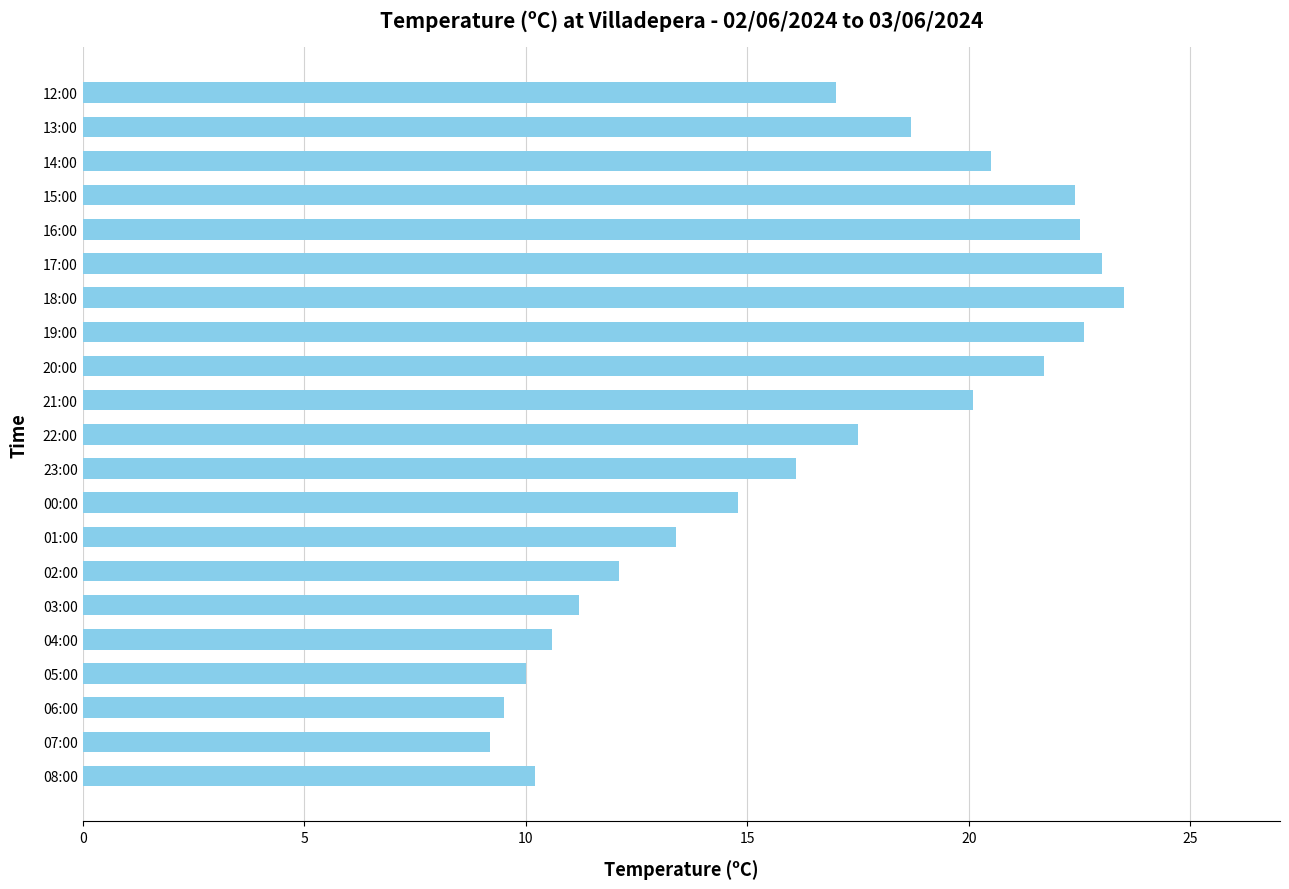

The chart shows a value of 10.6 at 04:00. True or false?

True